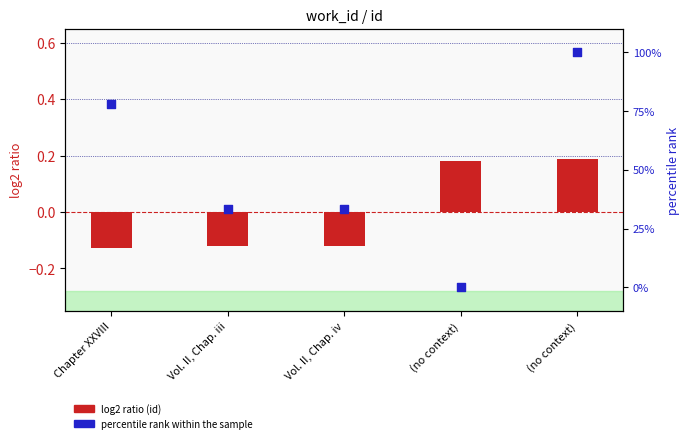

At which category is the sum across all series the highest?

(no context)